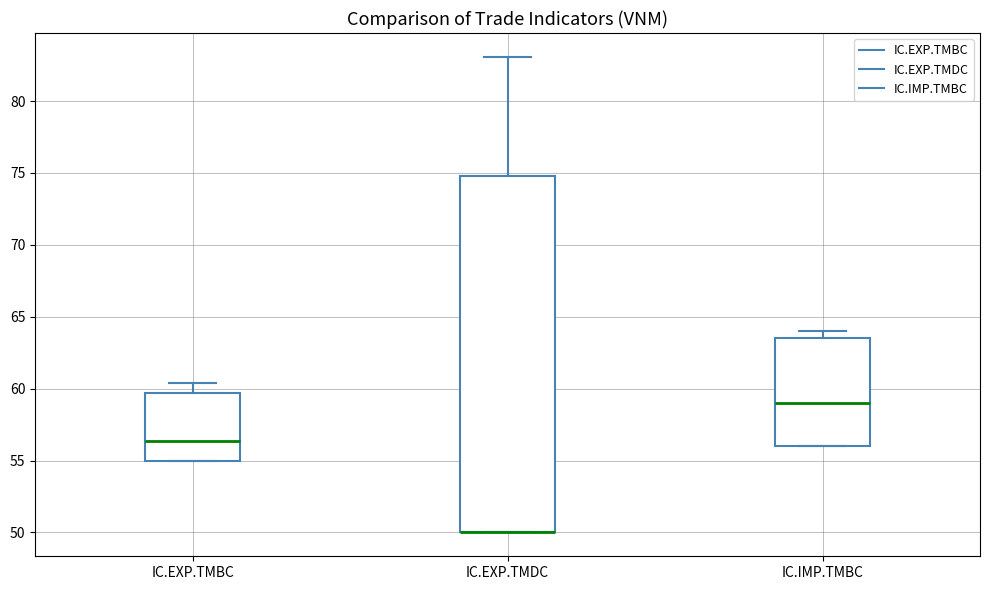

Reading left to right, read every box against the y-axis: the position of its median line, the range the box covers, and the ends of its whiskers. The values are not printed on the chart, so give them approximately, as read against the axis.

IC.EXP.TMBC: median 56.5, box 55.0 to 59.5, whiskers 55.0 to 60.5
IC.EXP.TMDC: median 50.0 (drawn on the box's lower edge), box 50.0 to 75.0, whiskers 50.0 to 83.0
IC.IMP.TMBC: median 59.0, box 56.0 to 63.5, whiskers 56.0 to 64.0